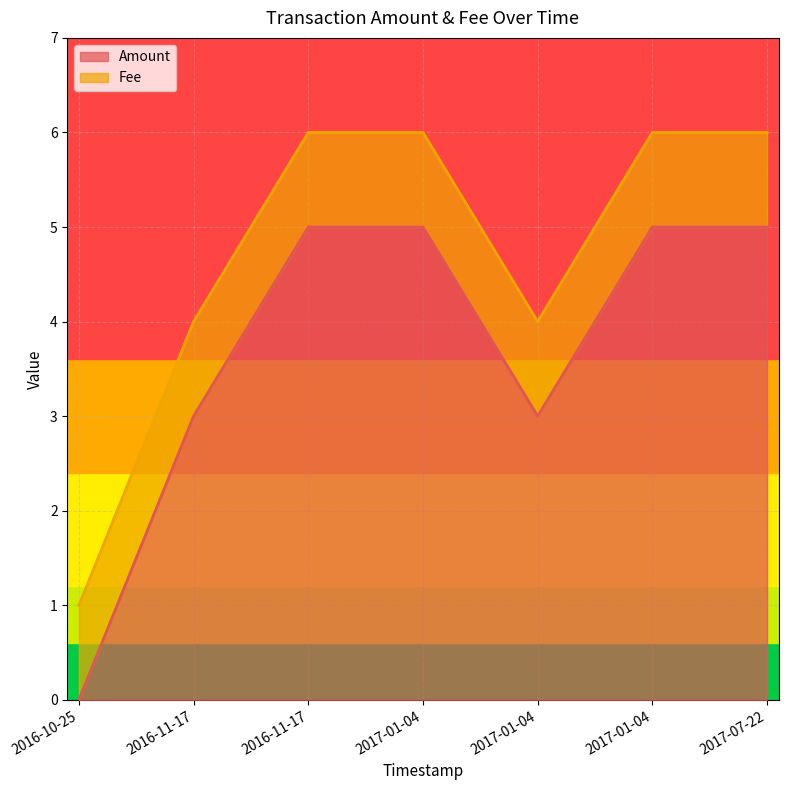

Does the chart have visible grid lines?

Yes